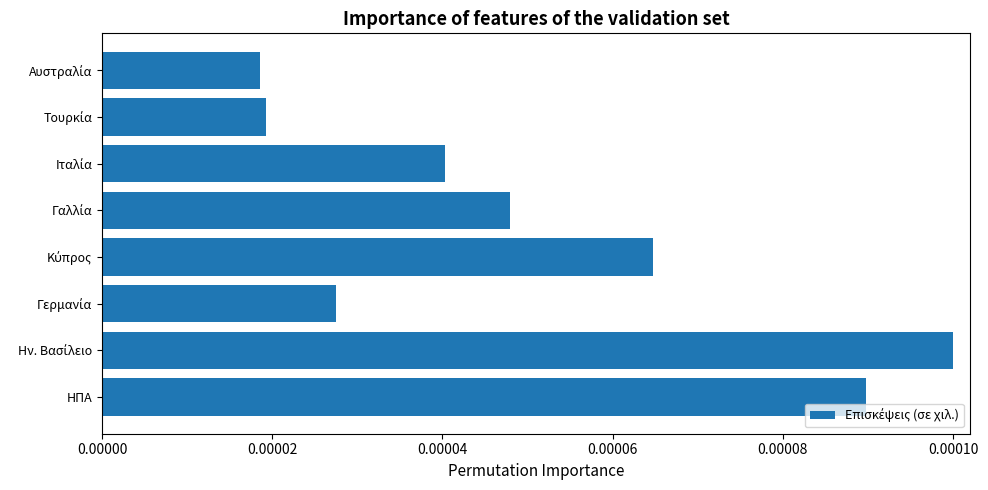

Count the values in the range 0 to 1.

8